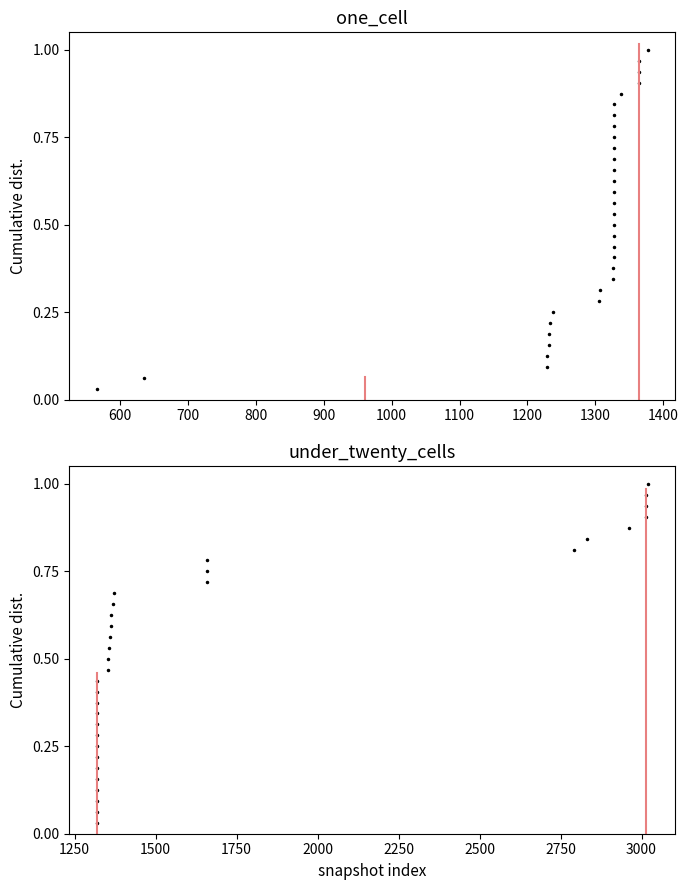

Count the number of data series in this chart.

2